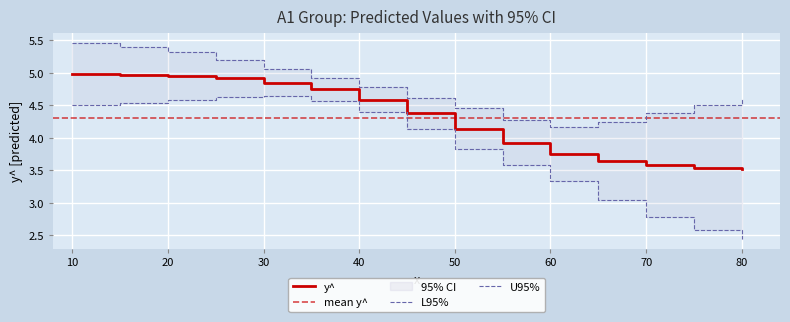

What value does the U95% series have at 50?

4.5